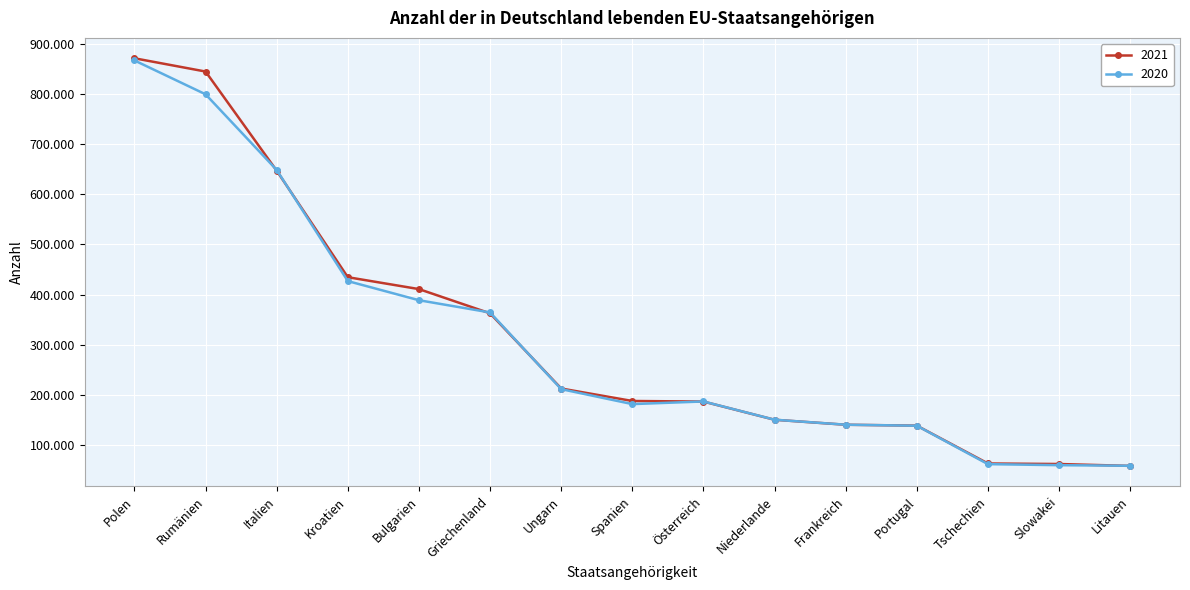

Is this an area chart (filled region under the line)?

No